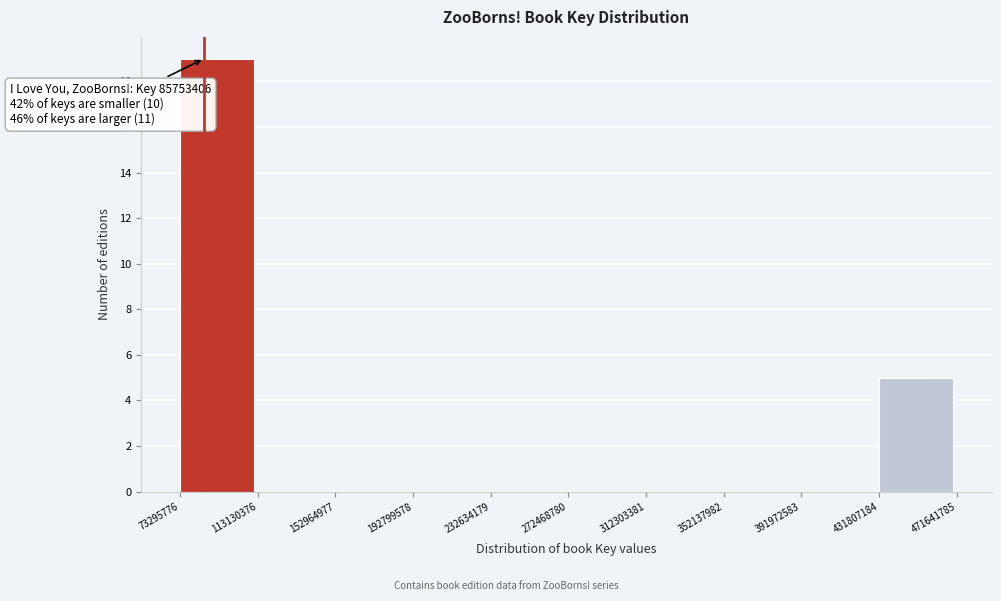

Over which range of the x-axis is the bar tallest?

73295776 to 113130376